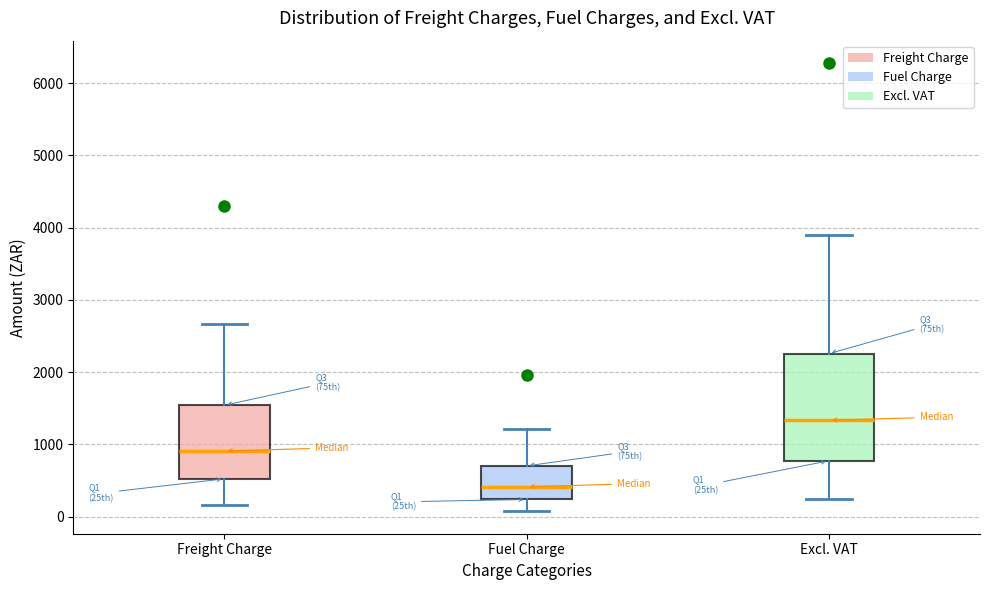

Which box is the tallest, from its lower edge to its upper edge?

Excl. VAT